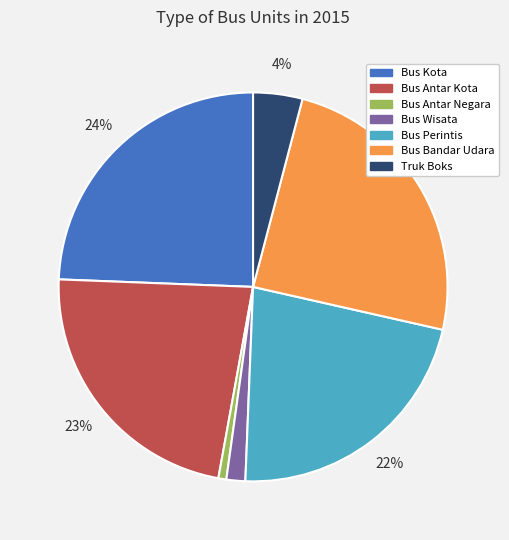

How many segments does this pie chart have?

7